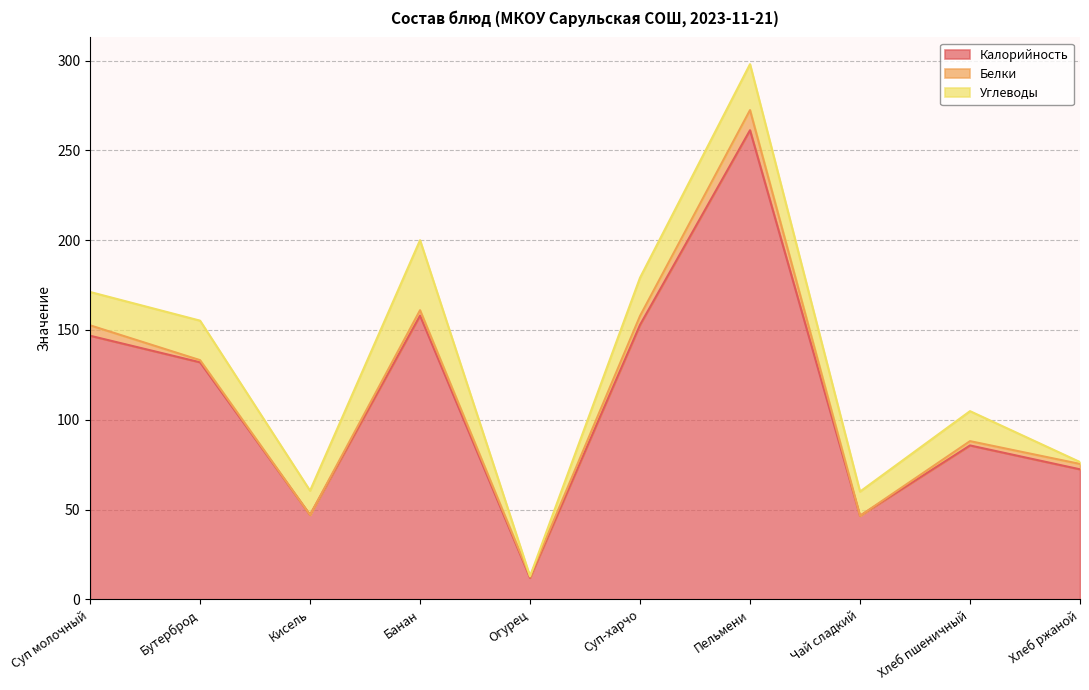

At which category does Углеводы reach its first local peak?

Бутерброд